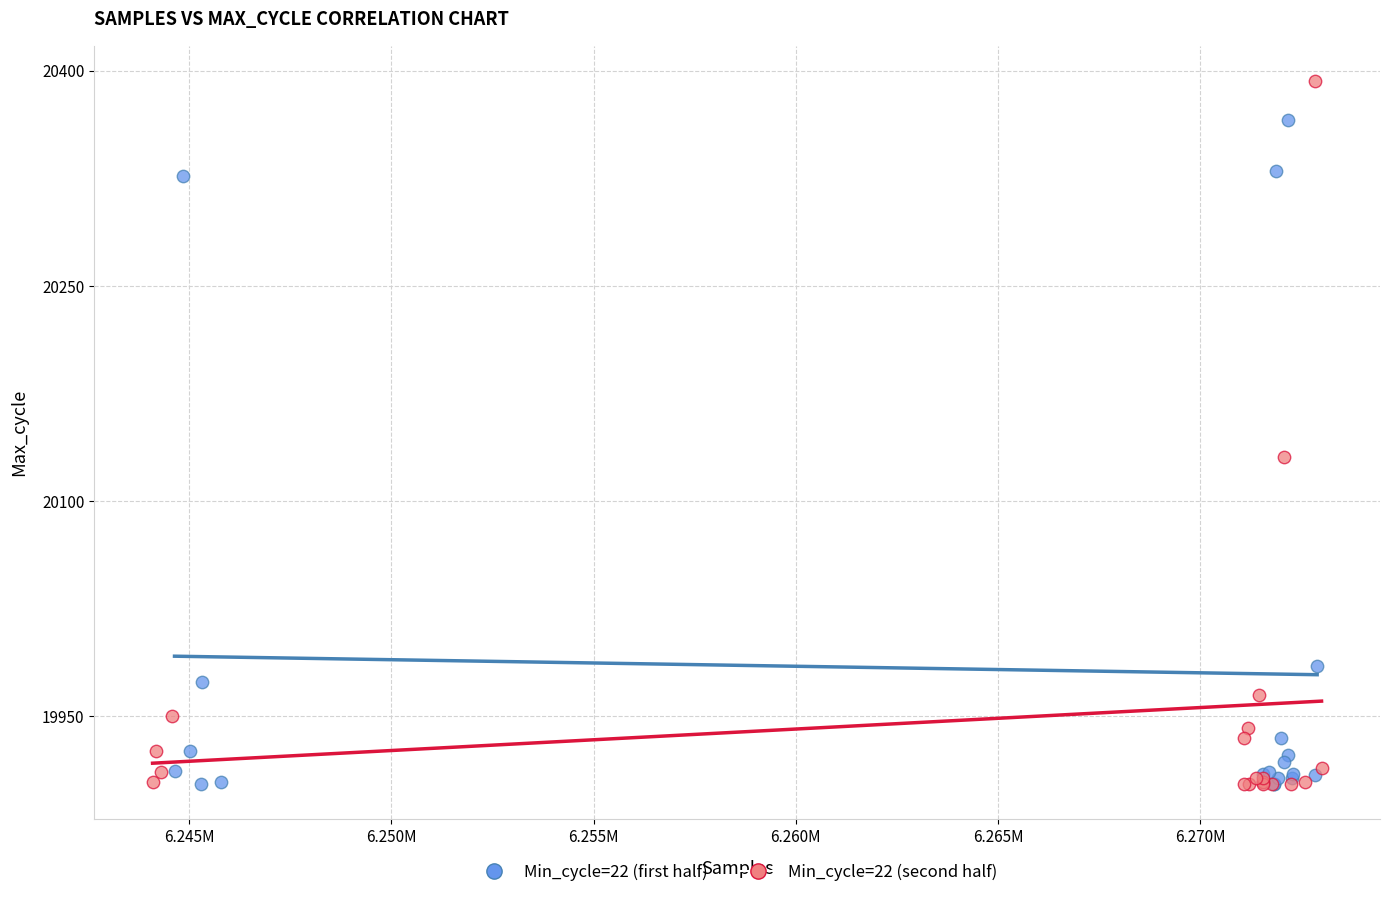

Which series has the largest Y range (max minus min)?

Min_cycle=22 (second half)